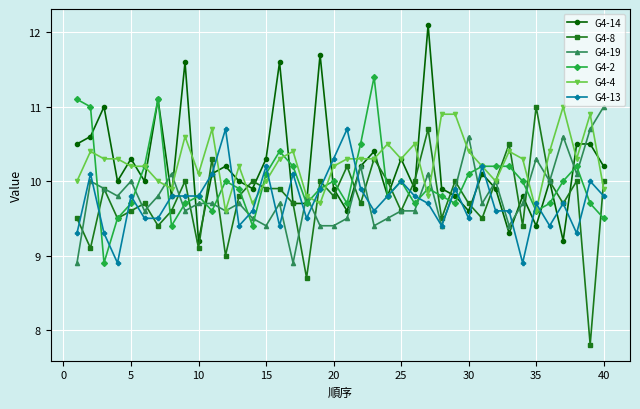

Which series has the largest range (max minus min)?

G4-8